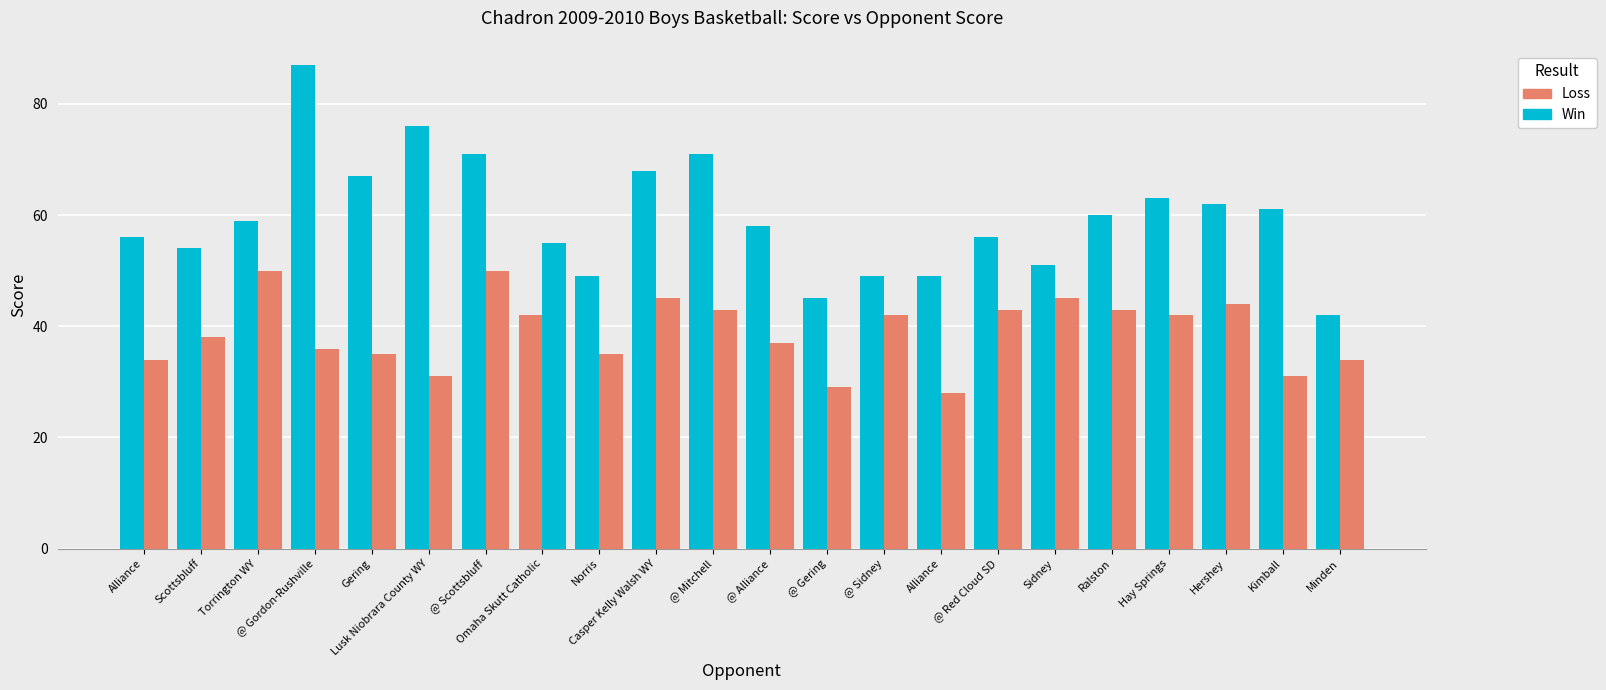

What is the value of the SCORE bar at the 8th from the left?

42